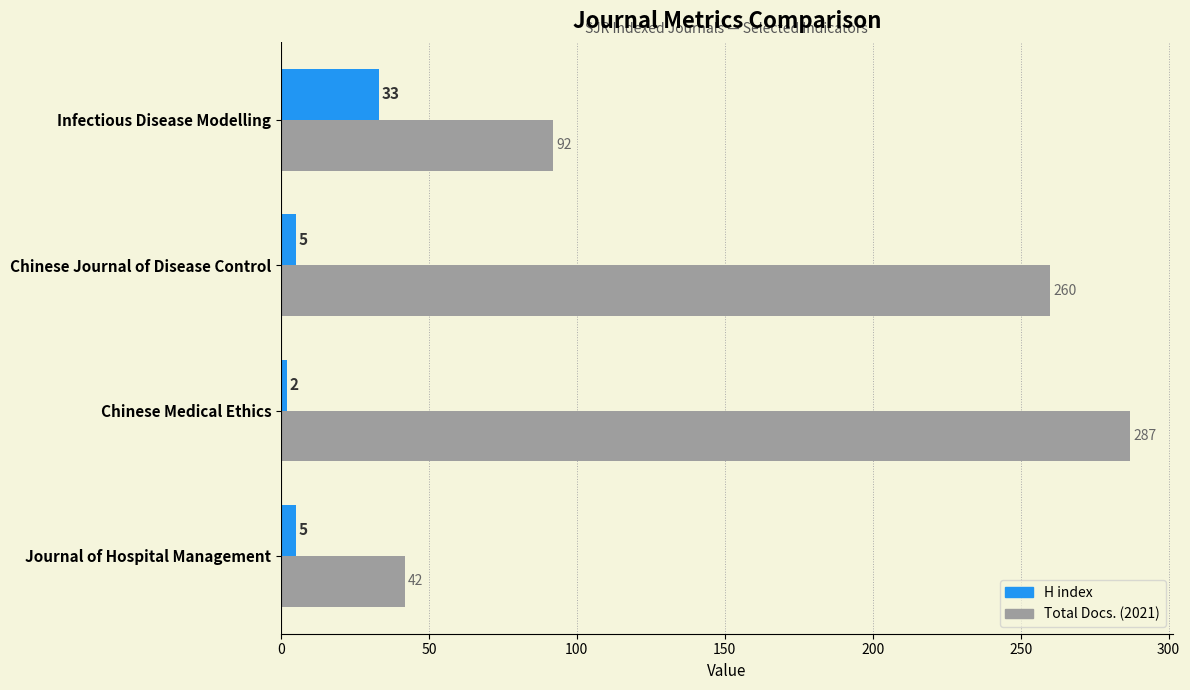

Rank the series by their maximum value, from lowest to highest.

H index, Total Docs. (2021)